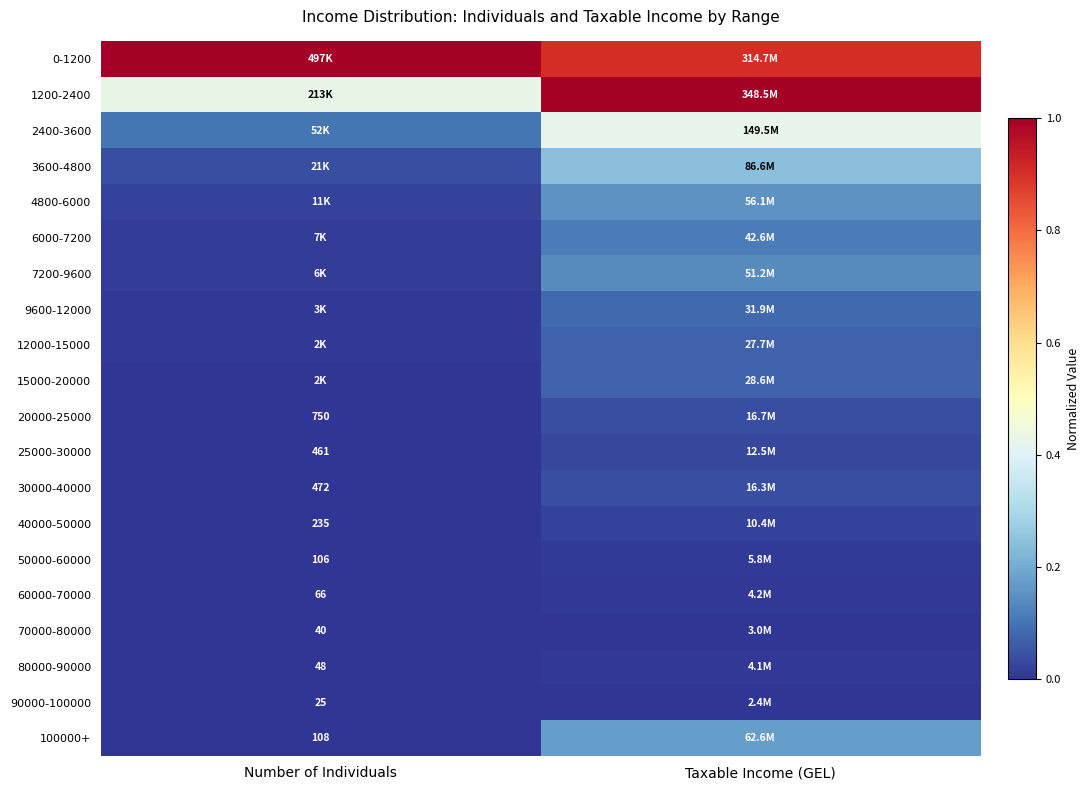

True or false: 4800-6000 has a value of 0.1 at Taxable Income (GEL).

False